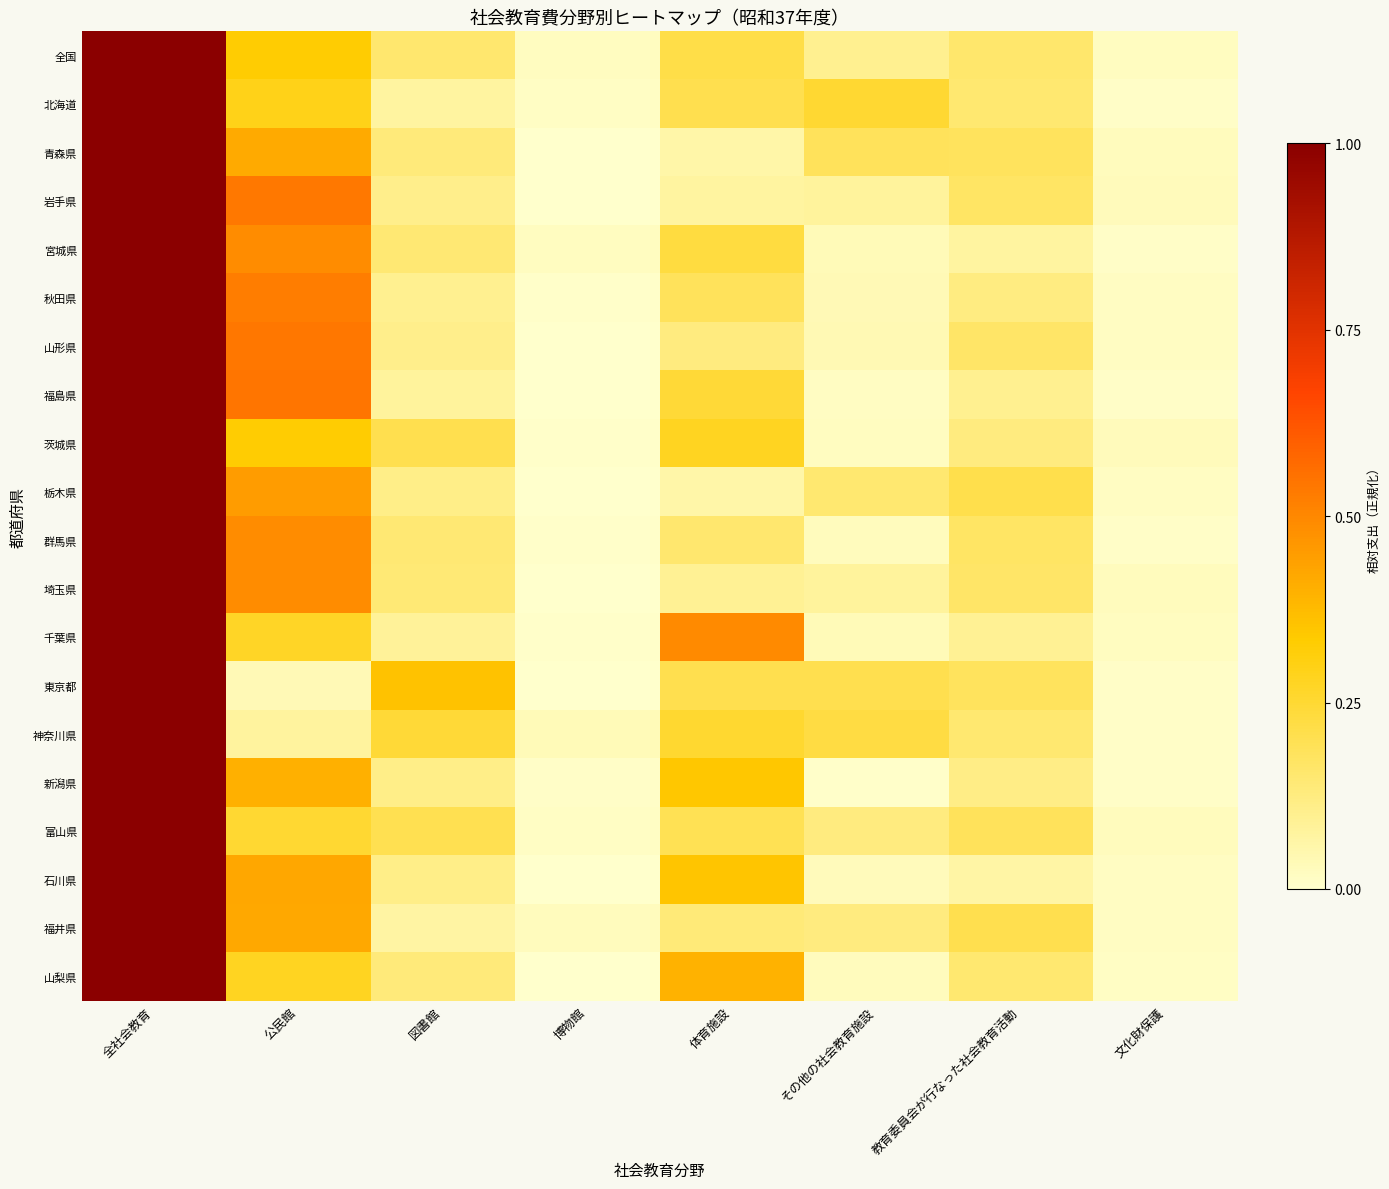

How many data points does each series have?

8